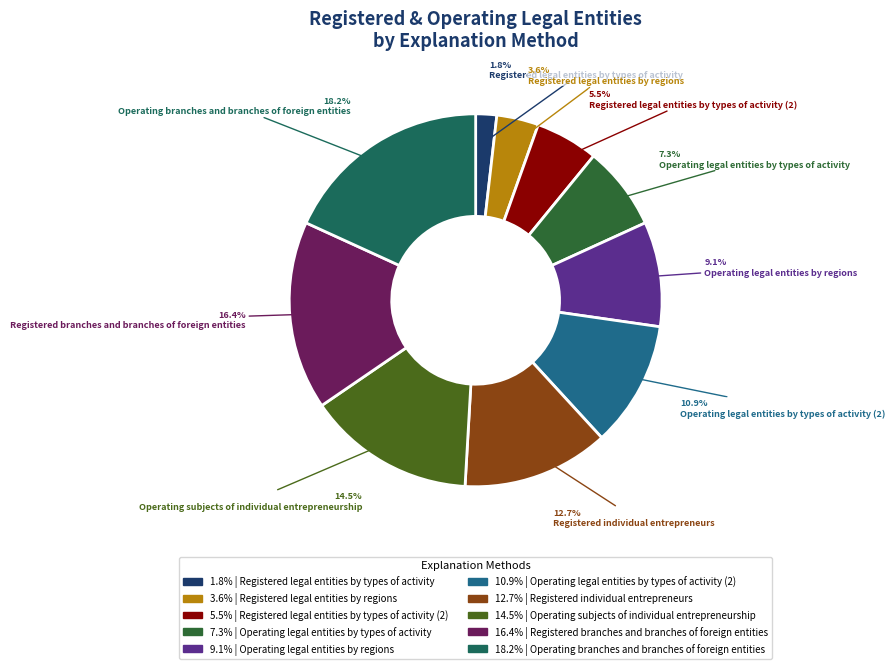

Count the number of slices in the pie.

10